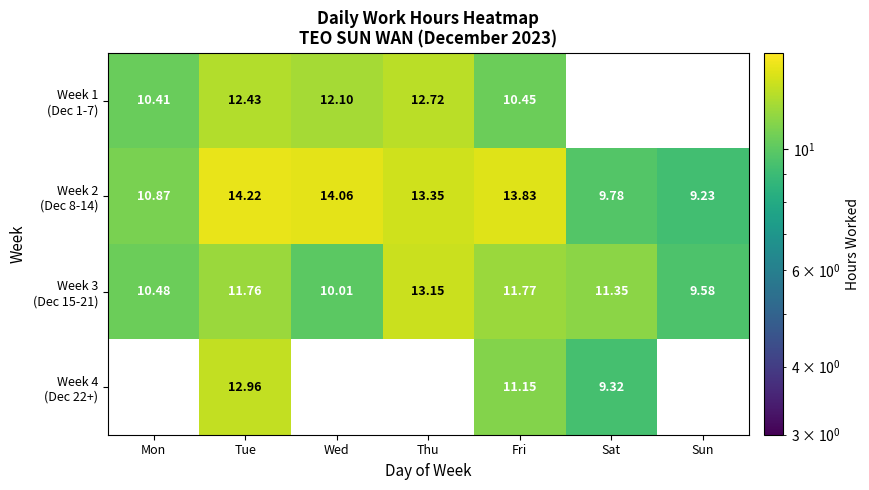

What is the difference between the Week 2 (Dec 8-14) values at Thu and Mon?

2.5